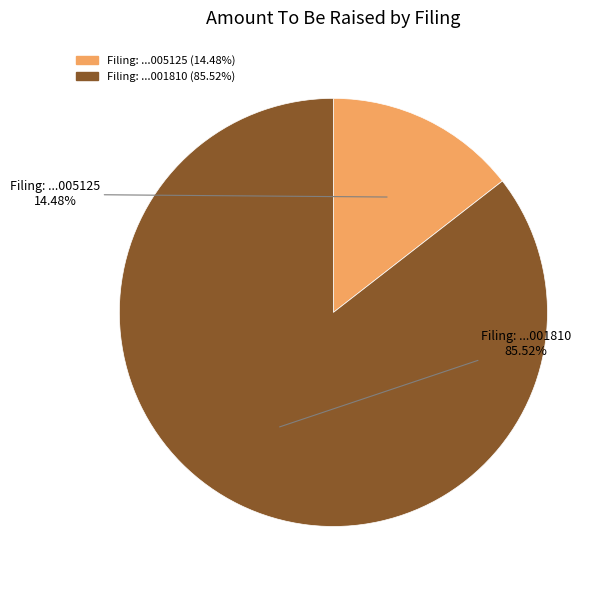

Is there a majority slice in this chart?

Yes